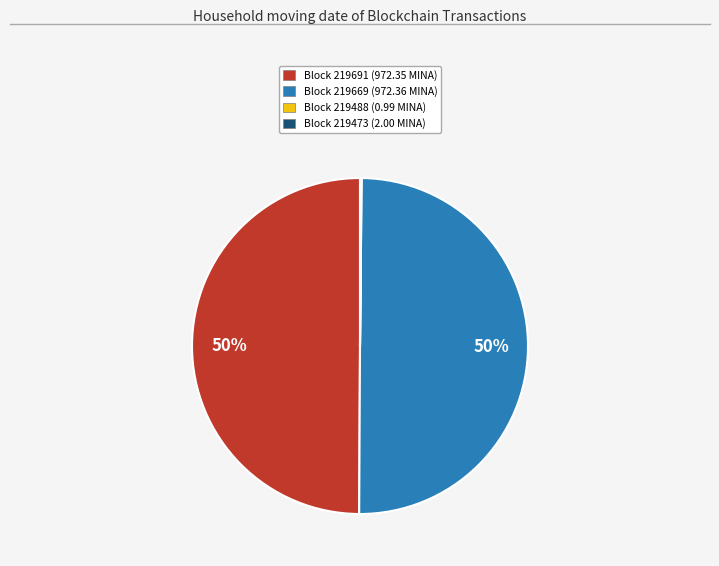

To the nearest percent, what is the average slice percentage?

25%